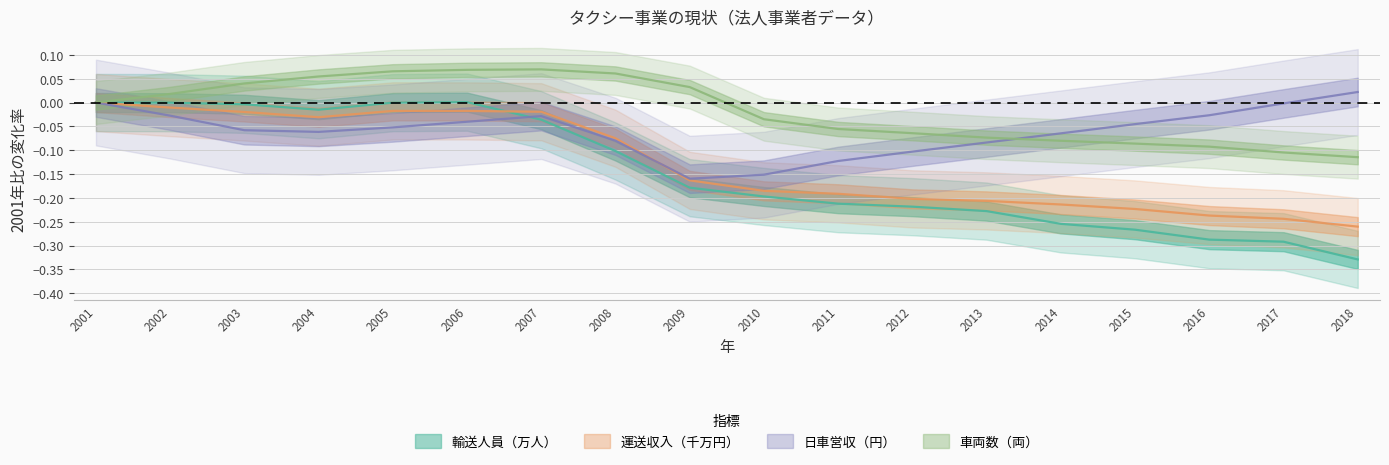

Which label corresponds to the smallest value in the chart?

2018